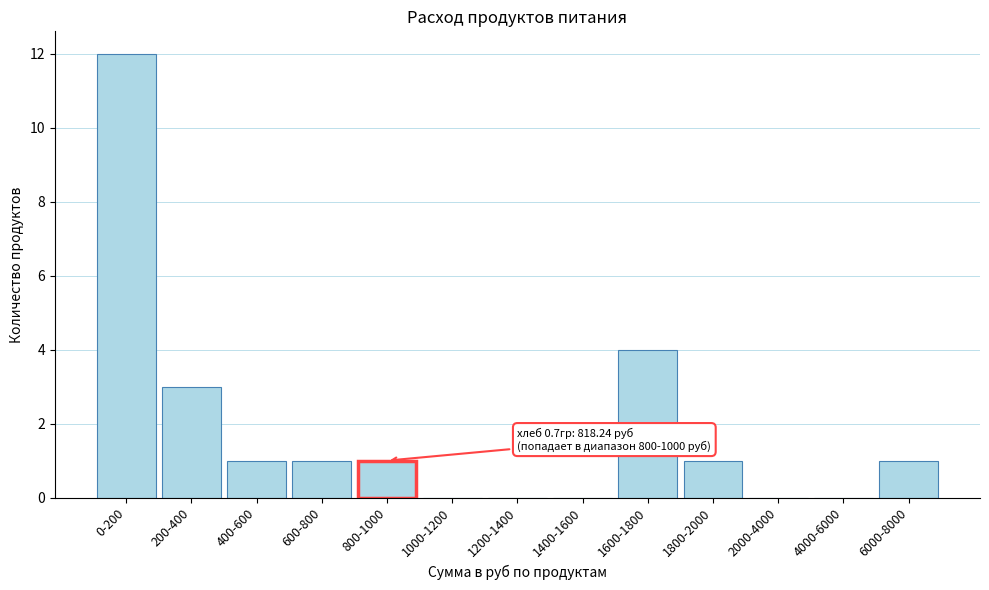

Reading right to left, list all the values displayed in this chart.

6000-8000=1	4000-6000=0	2000-4000=0	1800-2000=1	1600-1800=4	1400-1600=0	1200-1400=0	1000-1200=0	800-1000=1	600-800=1	400-600=1	200-400=3	0-200=12